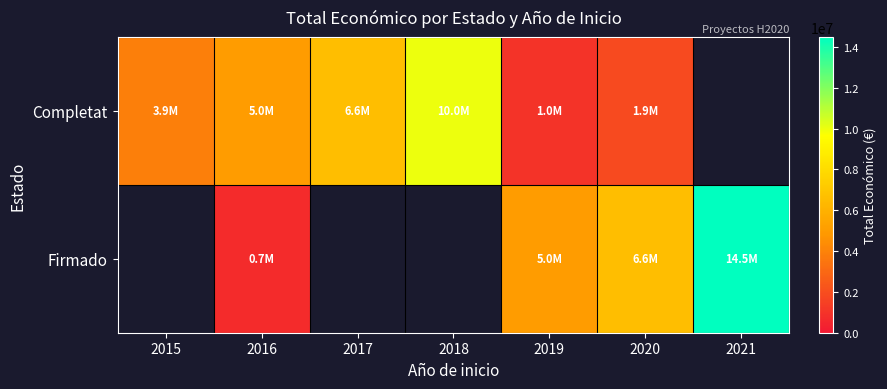

At how many categories does at least one series exceed 13862582?

1